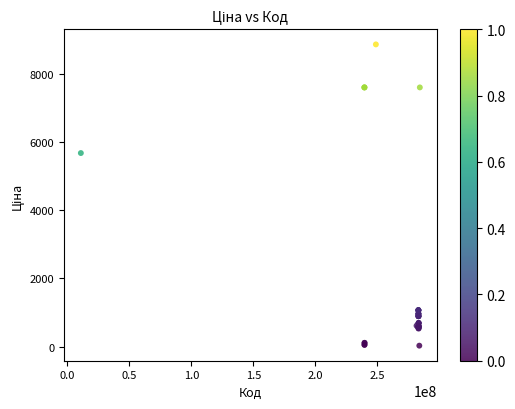

What Y value in the scatter plot is closest to 4444?

5673.8